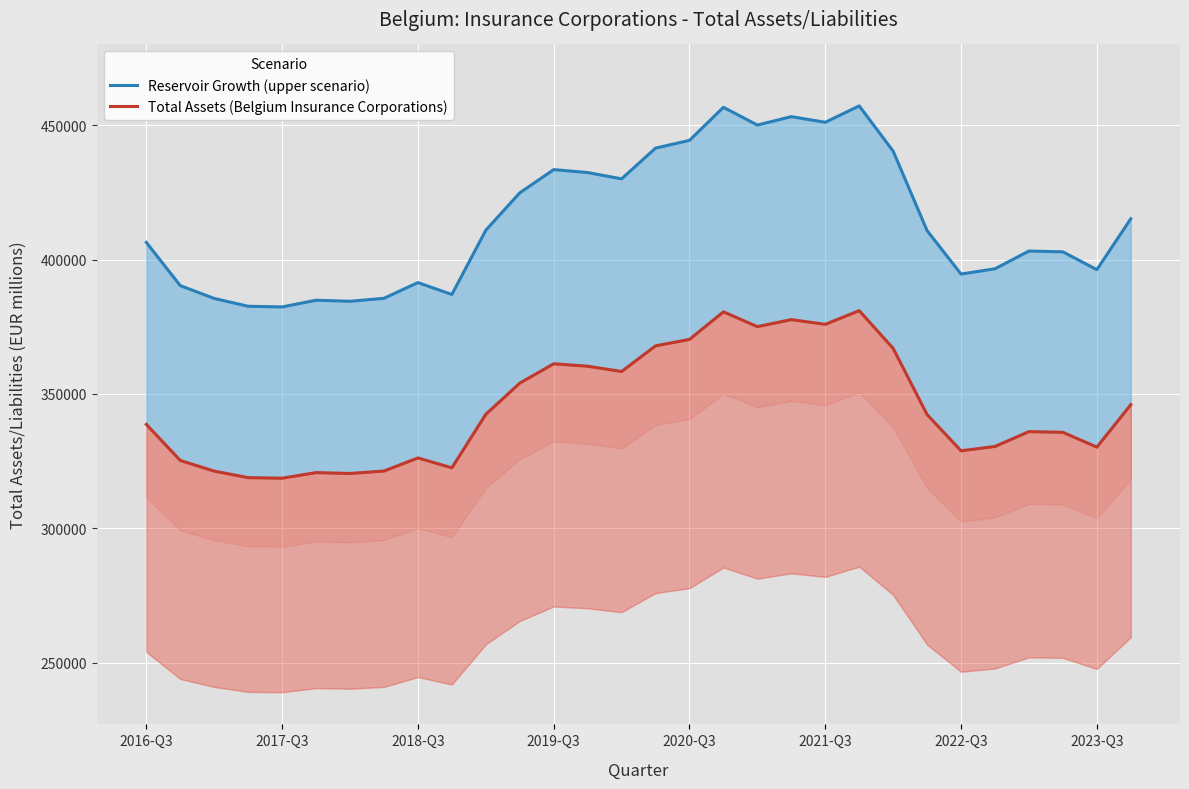

What is the approximate value of Total Assets (Belgium Insurance Corporations) at 27?

335710.0